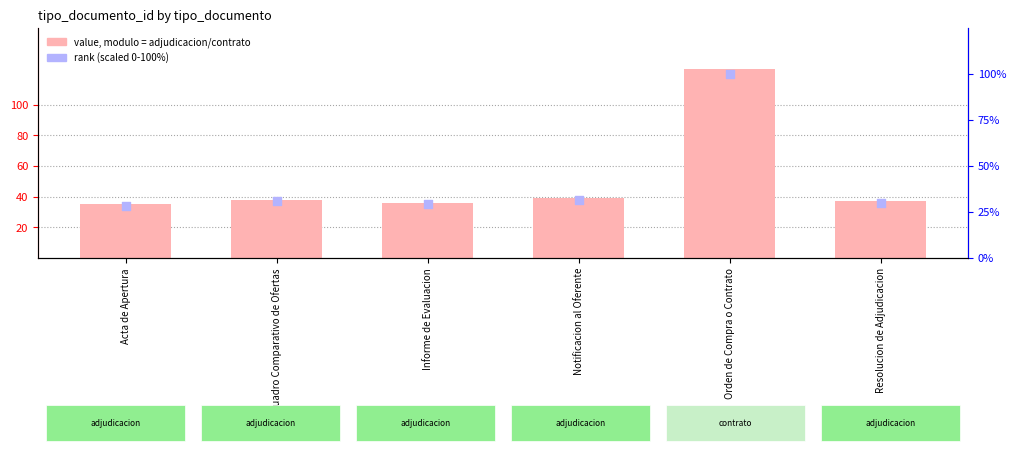

Is the value of tipo_documento_id at Informe de Evaluacion greater than the value of rank (scaled) at Notificacion al Oferente?

Yes